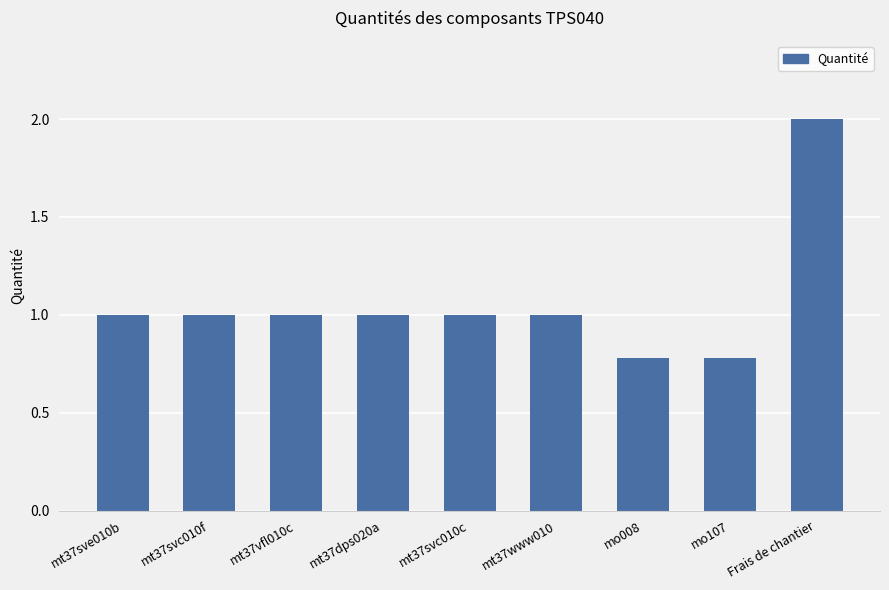

What is the average value?

1.1